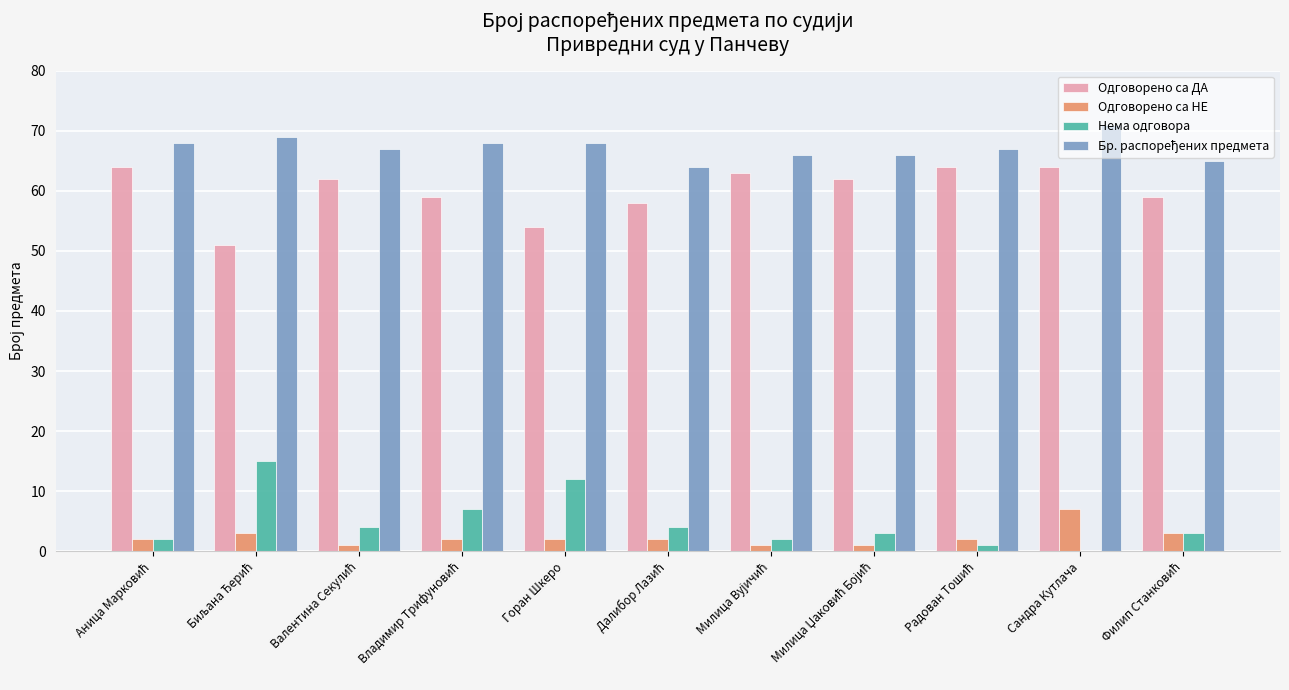

What is the total value across all series at Горан Шкеро?

136